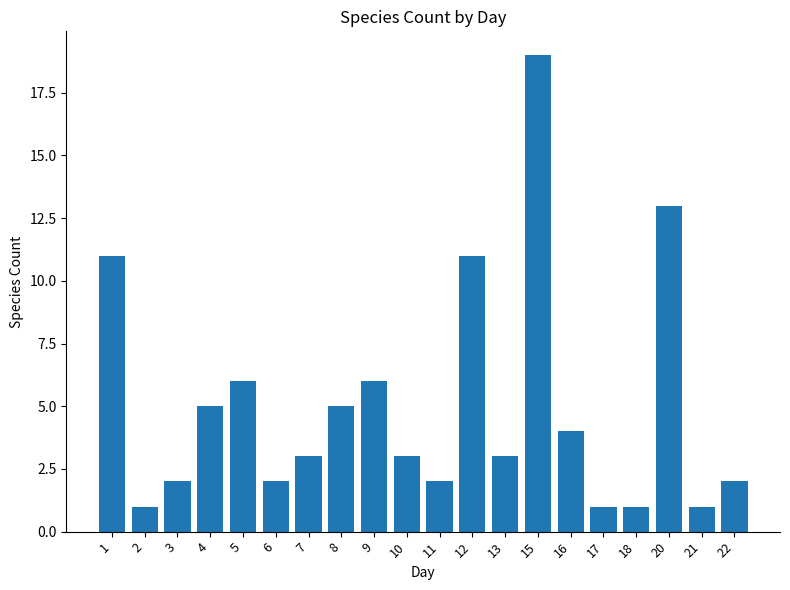

Between 20 and 12, which is larger?

20